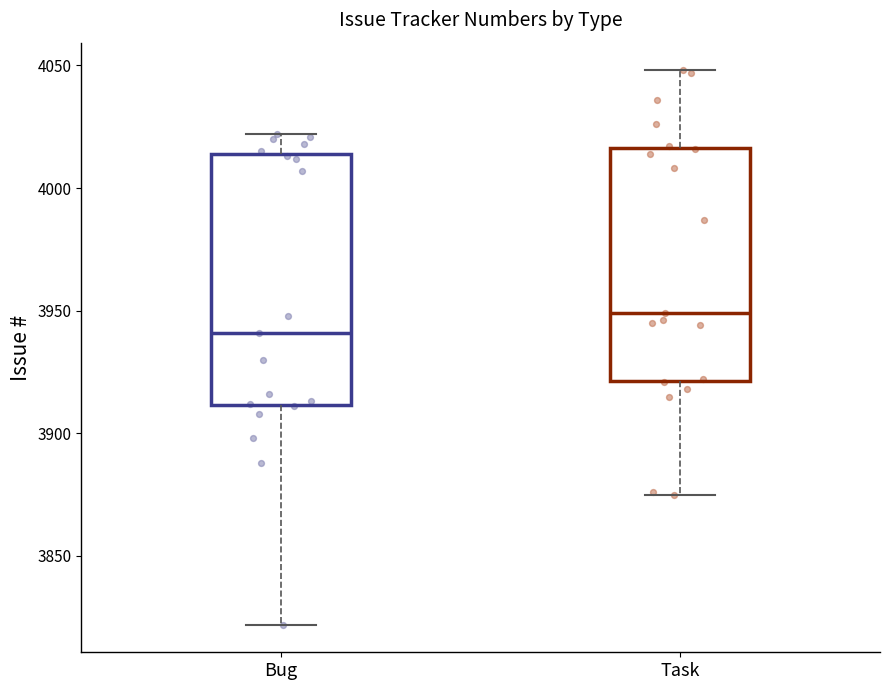

Reading left to right, read every box against the y-axis: the position of its median line, the range the box covers, and the ends of its whiskers. The values are not printed on the chart, so give them approximately, as read against the axis.

Bug: median 3940, box 3910 to 4015, whiskers 3820 to 4020
Task: median 3950, box 3920 to 4015, whiskers 3875 to 4050